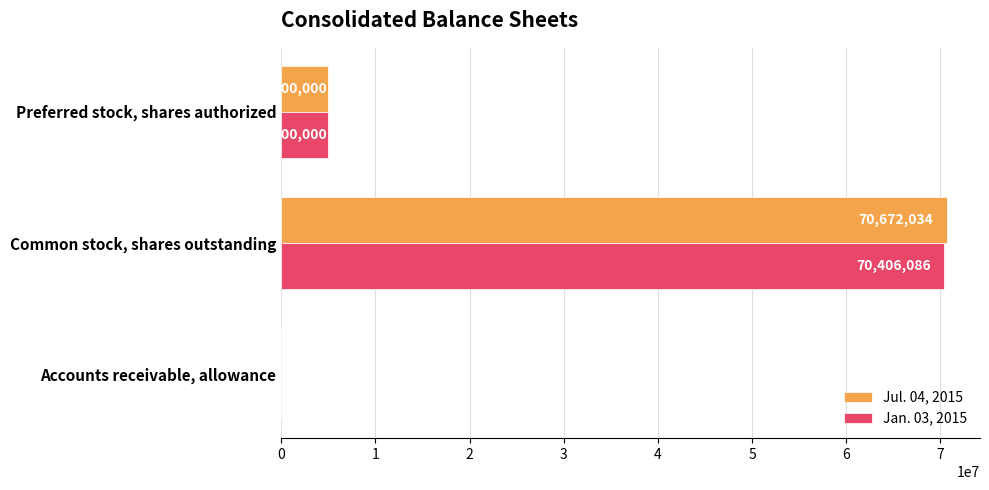

At which label does Jan. 03, 2015 reach its peak?

Common stock, shares outstanding